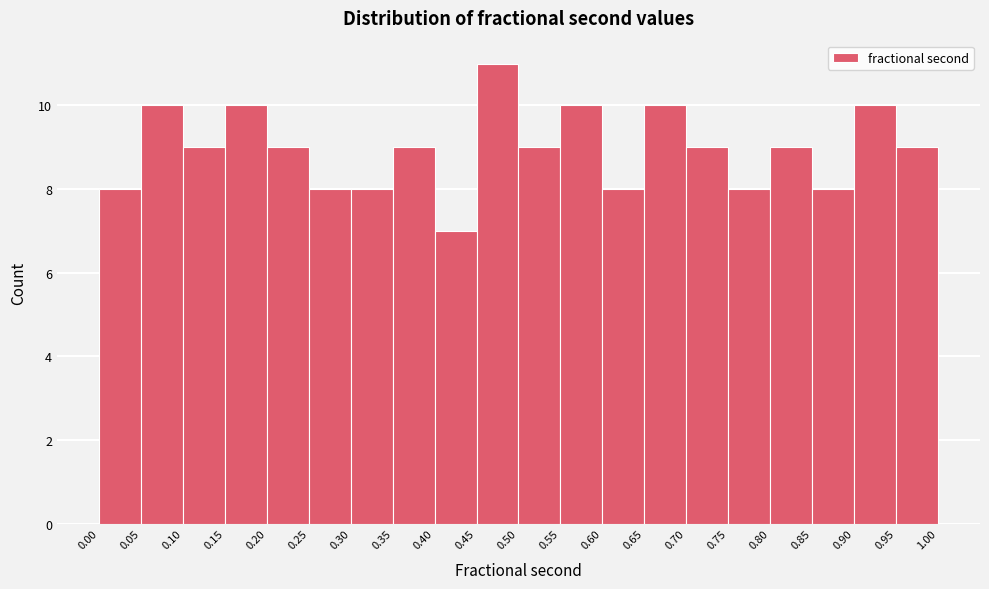

Which range on the x-axis has the tallest bar?

0.45 to 0.50